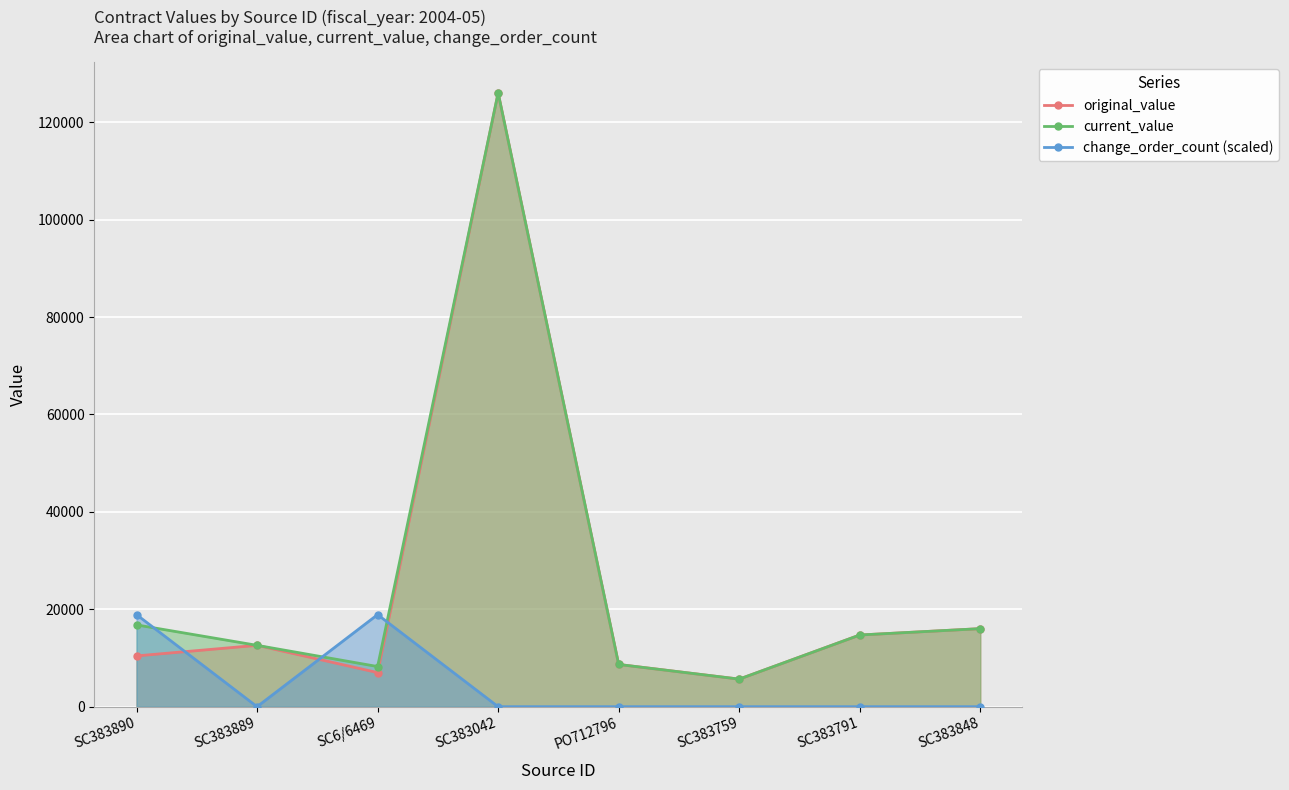

How many positive values does the change_order_count (scaled) series have?

2